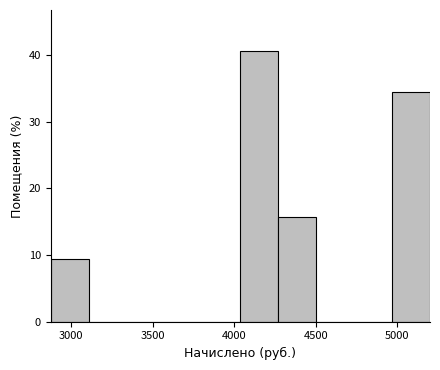

Over which range of the x-axis is the bar tallest?

4050 to 4250